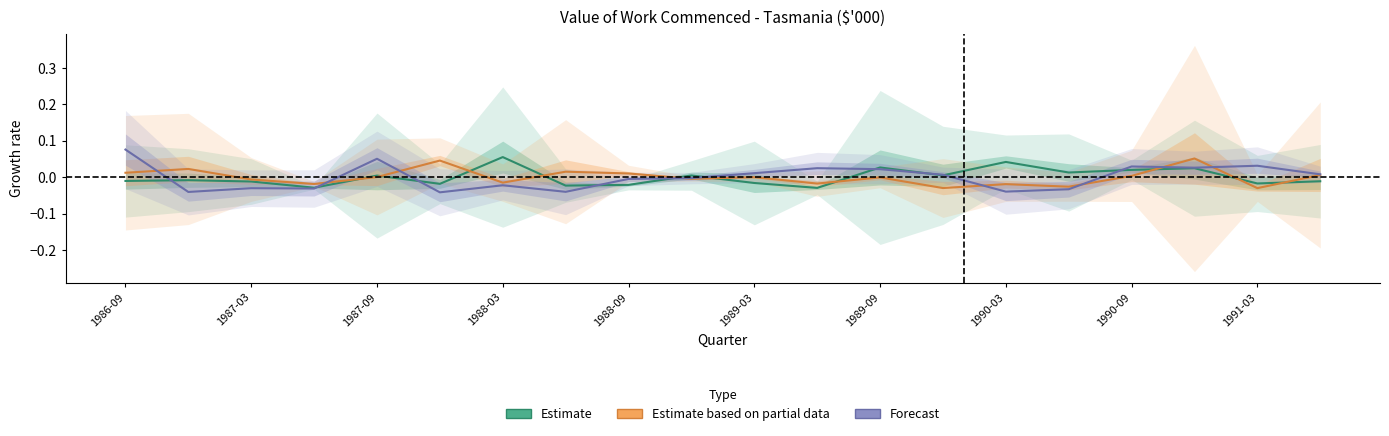

What are all the series names shown in the legend?

Estimate, Estimate based on partial data, Forecast